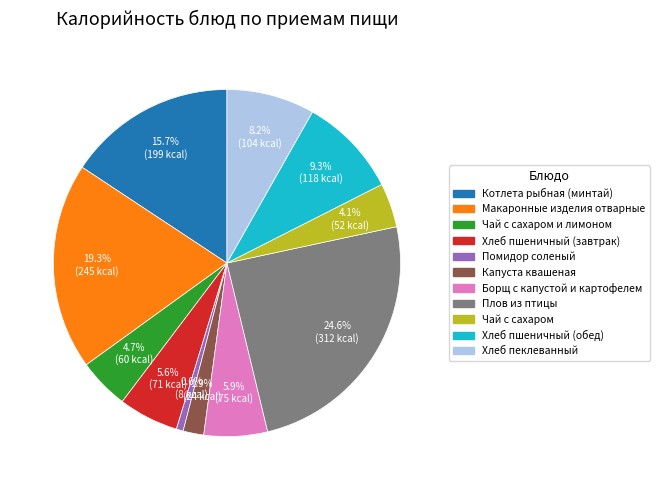

Is there a majority slice in this chart?

No